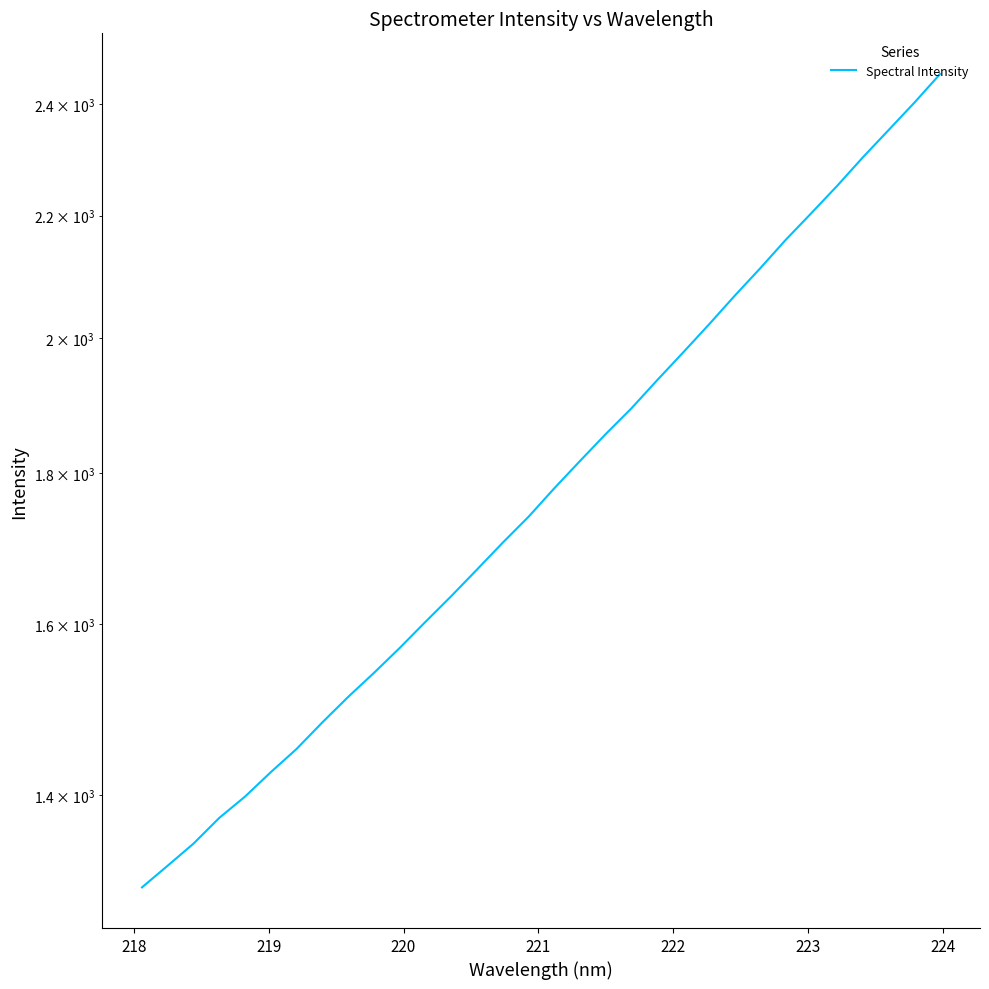

True or false: the data shows 2499.4 at 225.

False